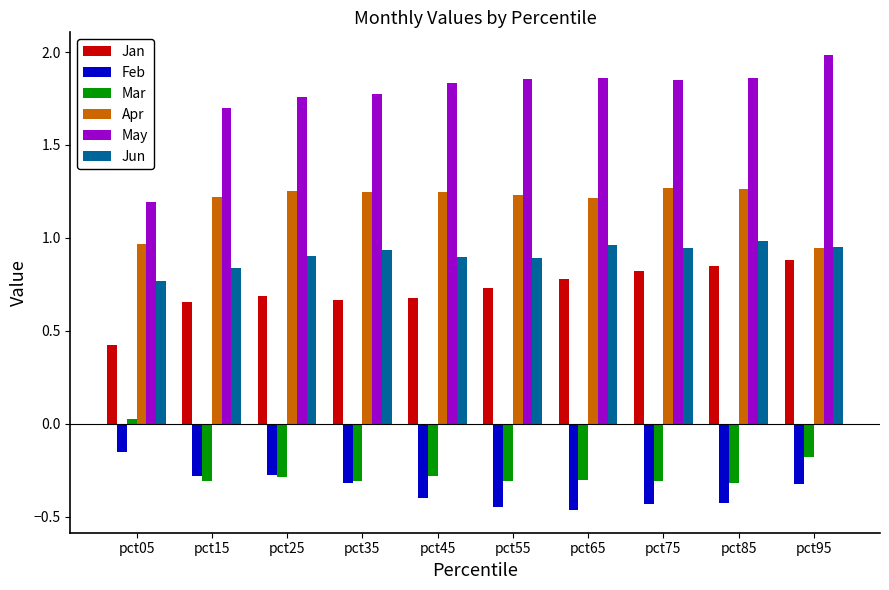

What is the total value across all series at pct85?

4.2